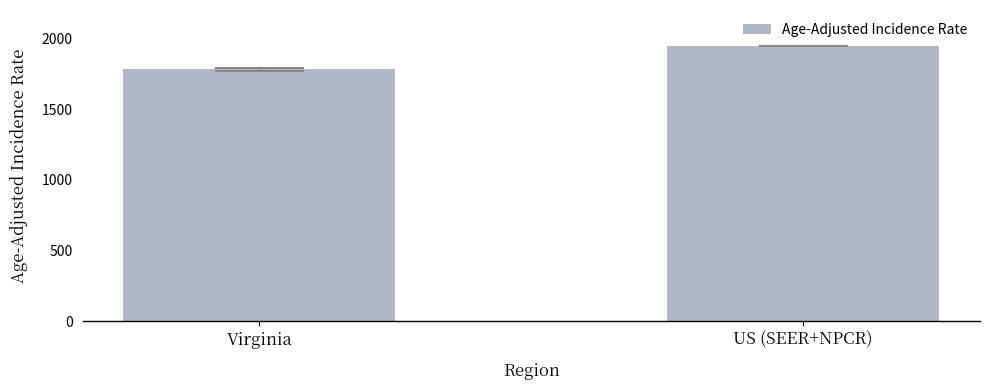

Which category has the highest value across all series?

US (SEER+NPCR)